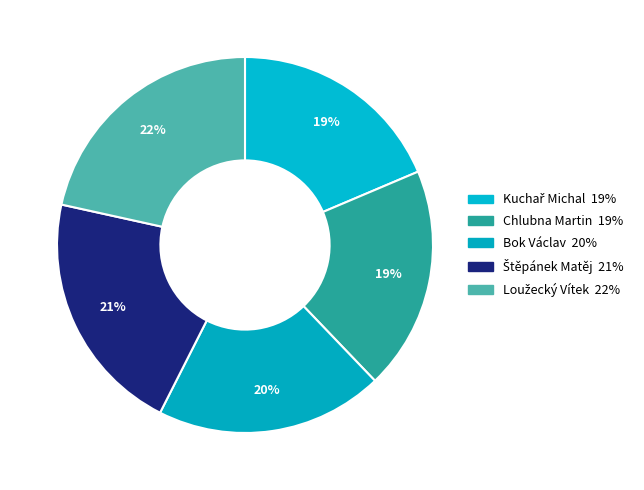

To the nearest percent, what is the combined percentage of Bok Václav and Štěpánek Matěj?

41%